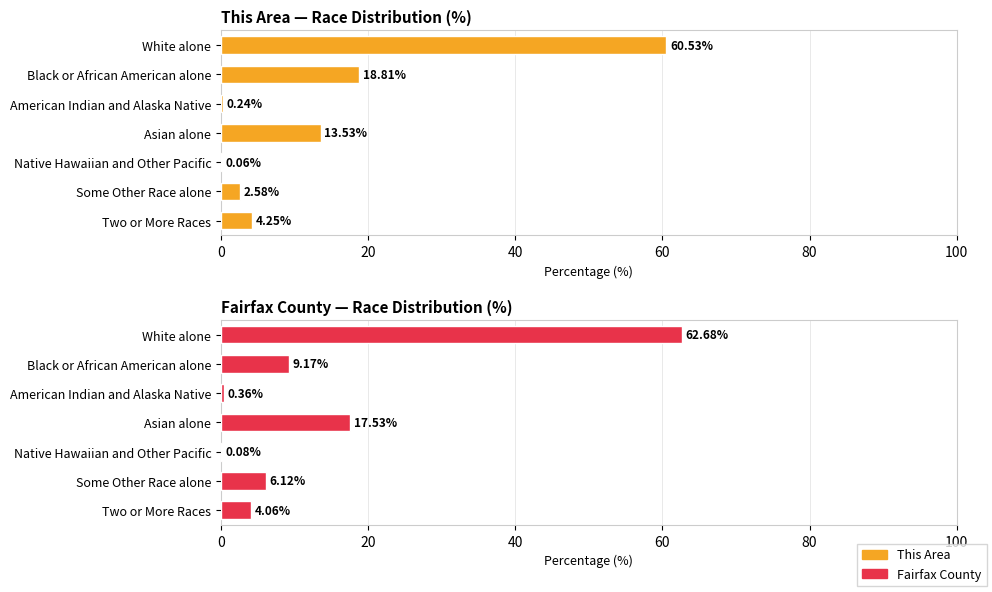

The value of Fairfax County at Some Other Race alone is 2.6. True or false?

False